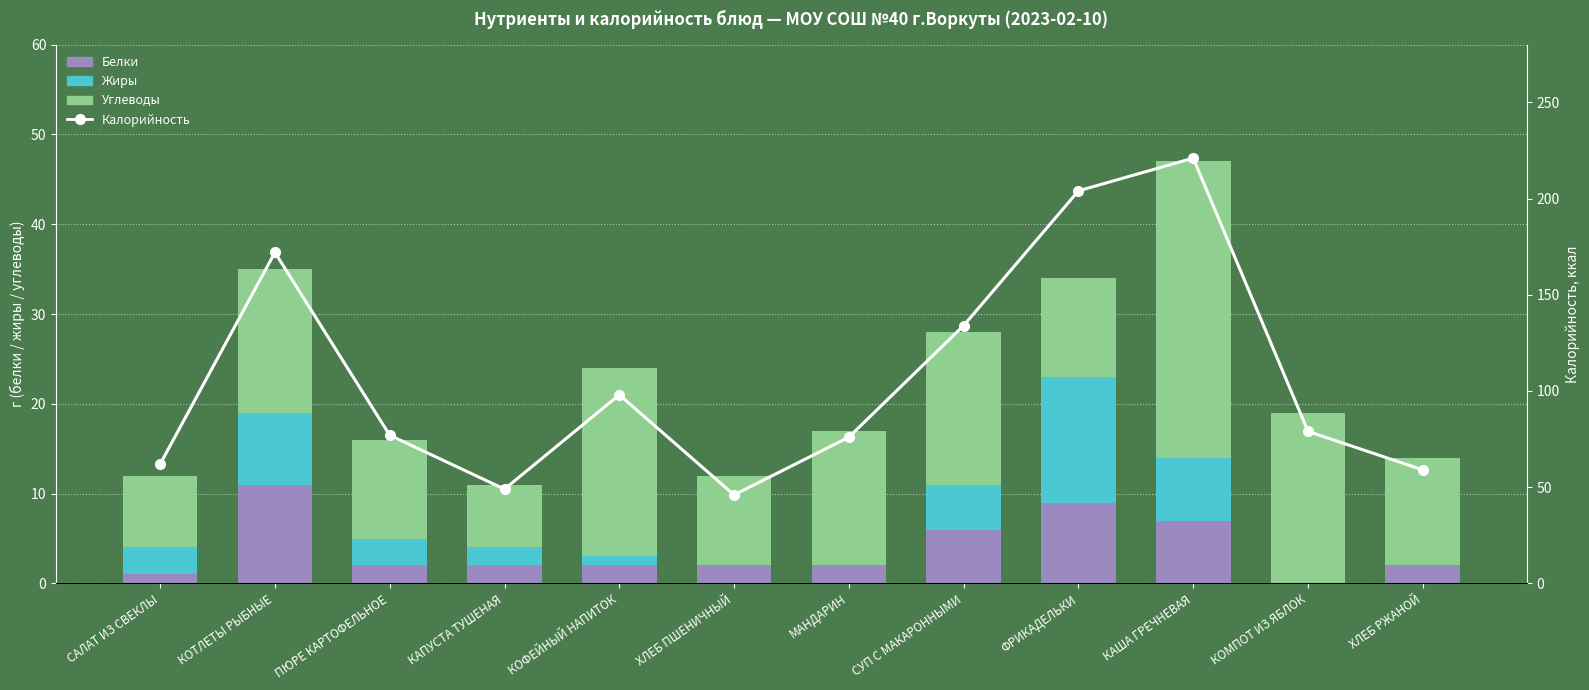

At how many categories does at least one series exceed 93?

5